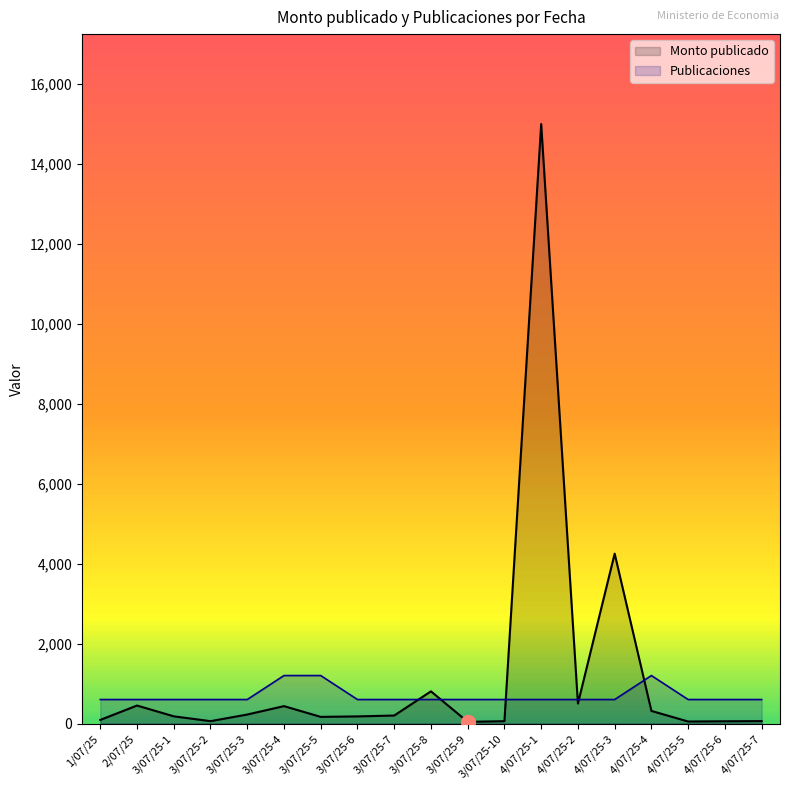

What are all the series names shown in the legend?

Monto publicado, Publicaciones